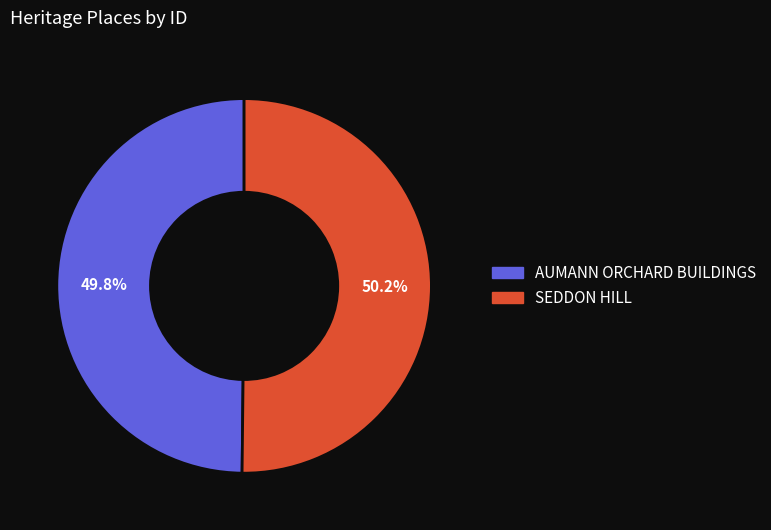

How many segments does this pie chart have?

2